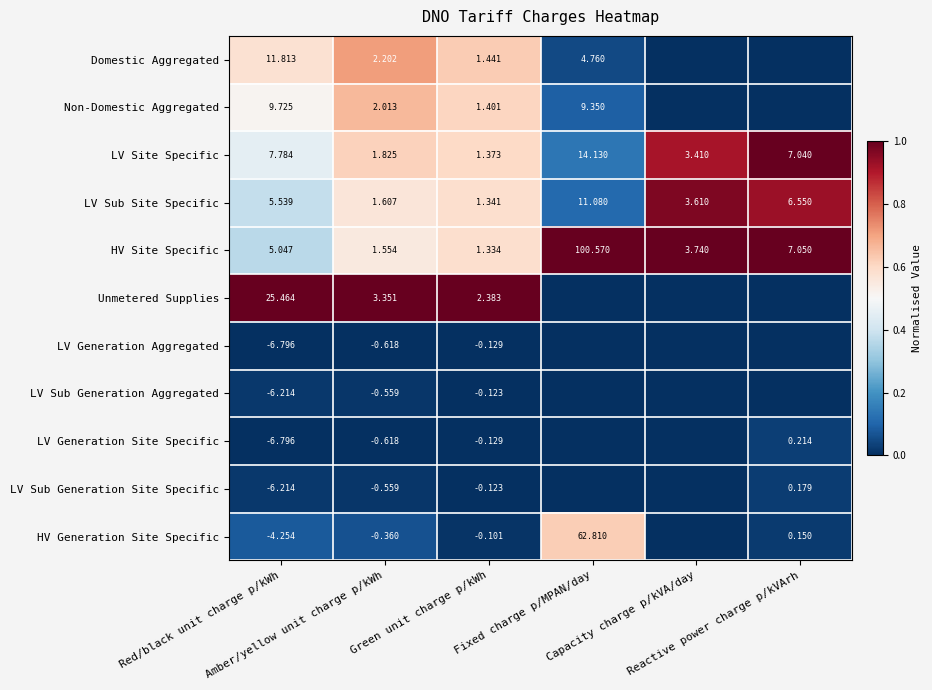

How many series are shown in this chart?

11